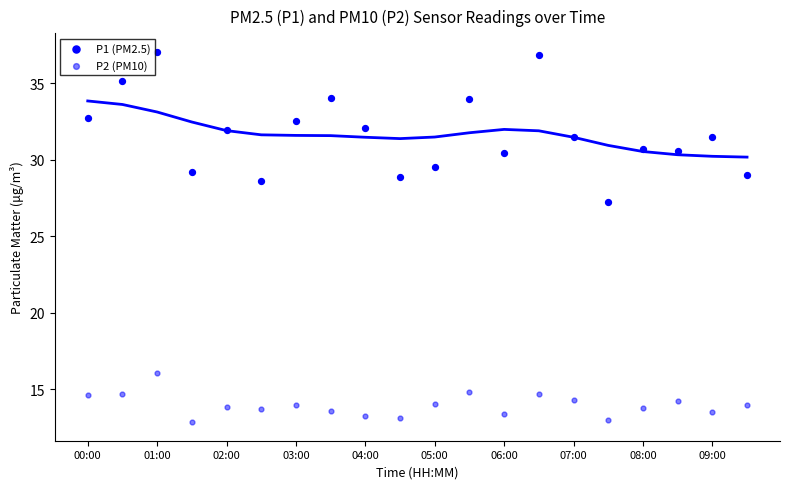

Count the number of points in this scatter plot.

40